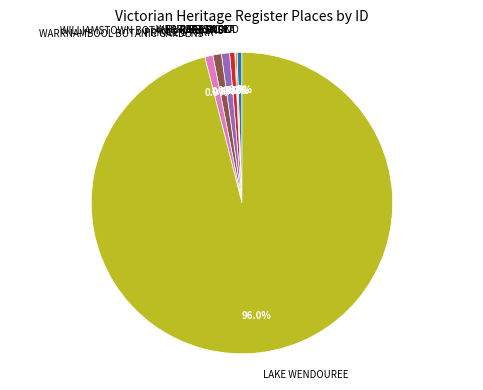

To the nearest percent, what is the difference between the largest and smallest slice percentages?

96%